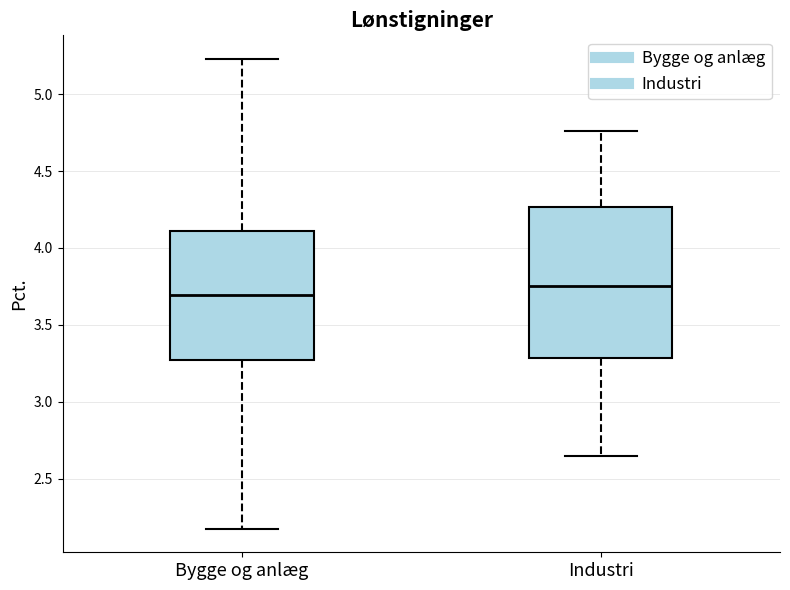

Comparing the boxes themselves (not the whiskers), which one is the tallest?

Industri